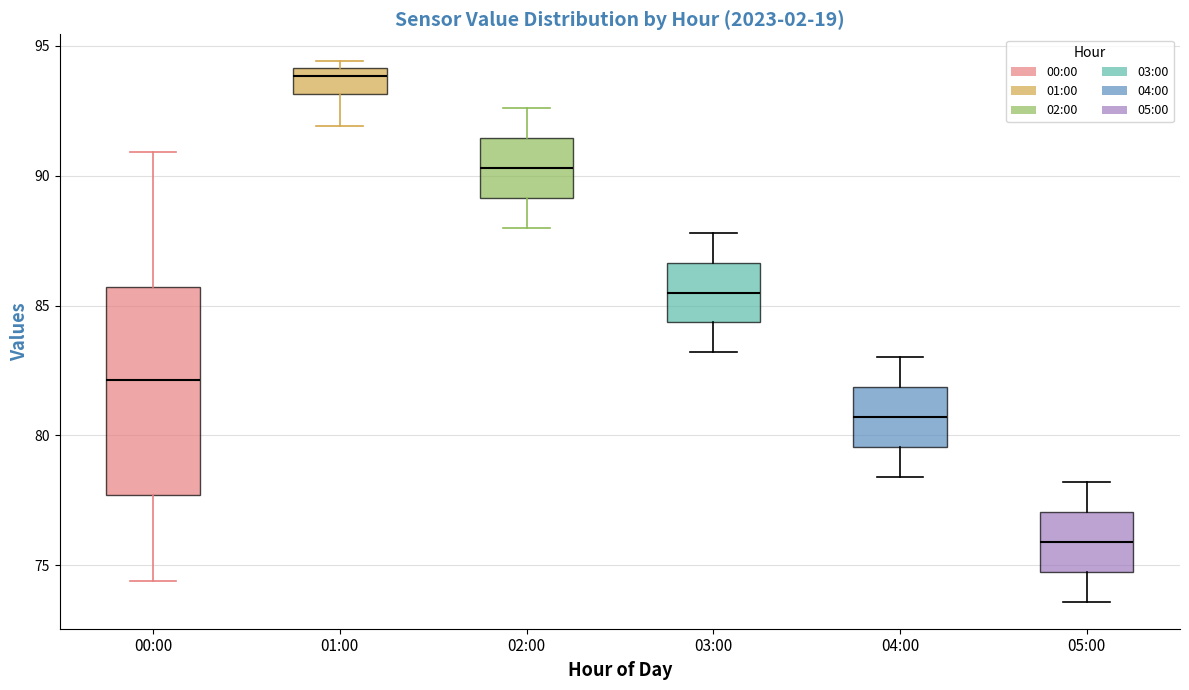

Reading left to right, transcribe this box plot: for each box, give where its median line is, the range the box spans, and where its two whiskers end, as read against the y-axis. The values are not printed on the chart, so give them approximately, as read against the axis.

00:00: median 82.0, box 77.5 to 85.5, whiskers 74.5 to 91.0
01:00: median 94.0 (just below the box's upper edge), box 93.0 to 94.0, whiskers 92.0 to 94.5
02:00: median 90.5, box 89.0 to 91.5, whiskers 88.0 to 92.5
03:00: median 85.5, box 84.5 to 86.5, whiskers 83.0 to 88.0
04:00: median 80.5, box 79.5 to 82.0, whiskers 78.5 to 83.0
05:00: median 76.0, box 75.0 to 77.0, whiskers 73.5 to 78.0